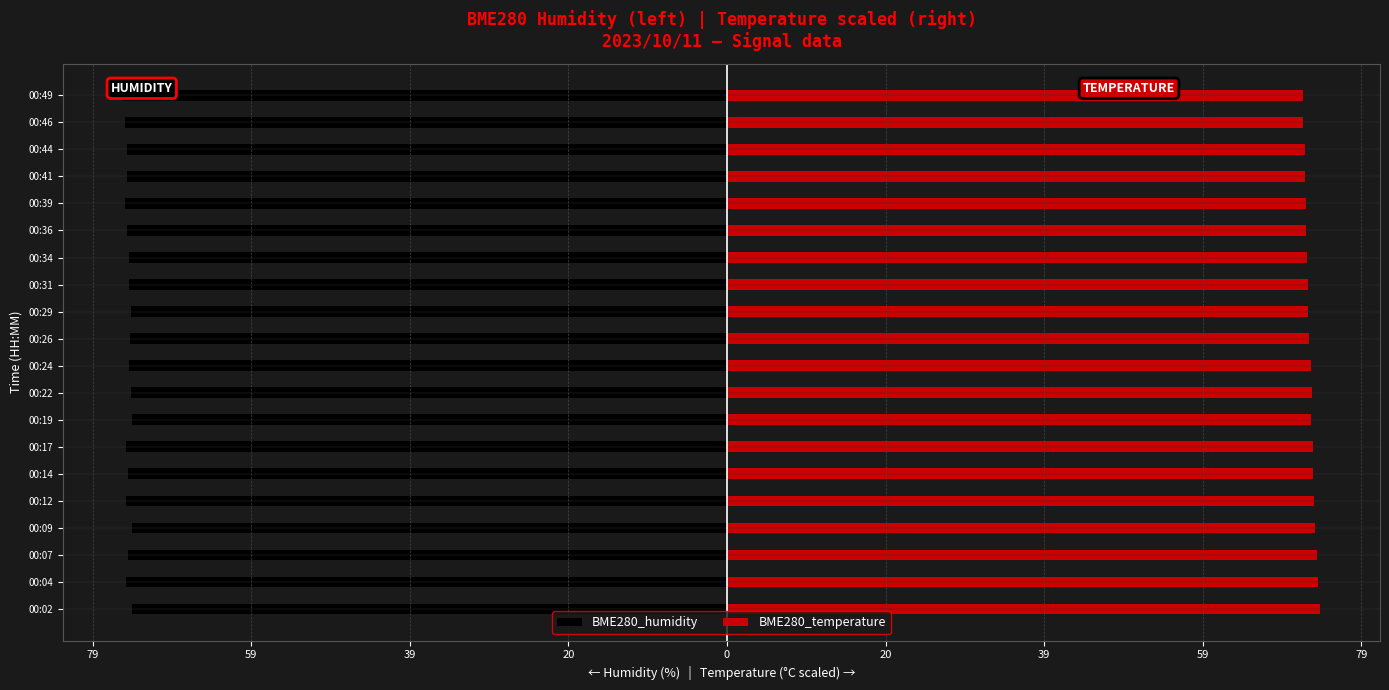

What is the sum of the BME280_temperature values at 00:41 and 00:12?

144.4